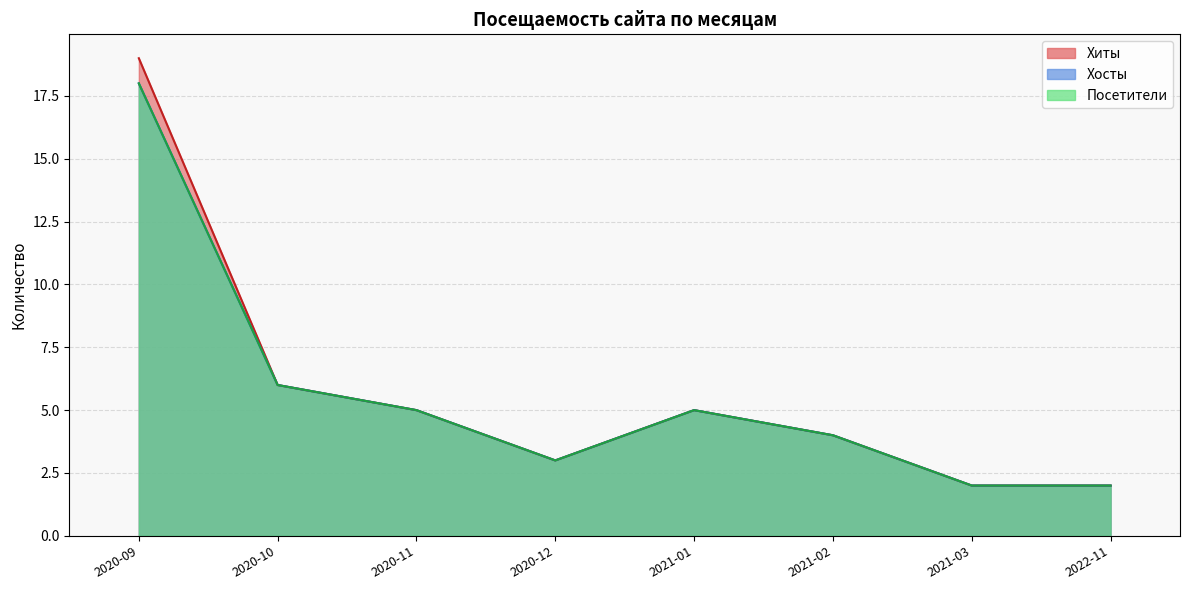

True or false: Хиты and Посетители cross at least once.

False